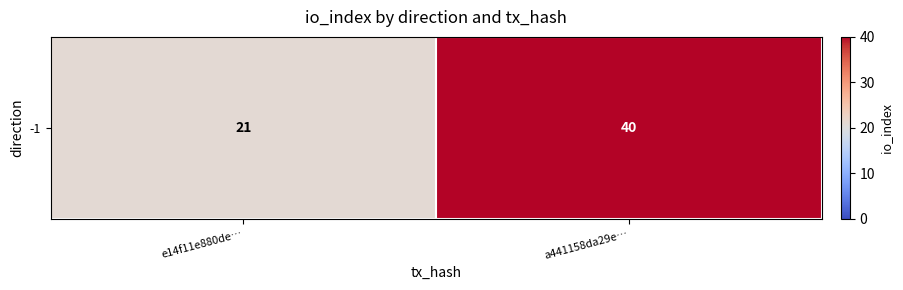

What is the sum of all values?

61